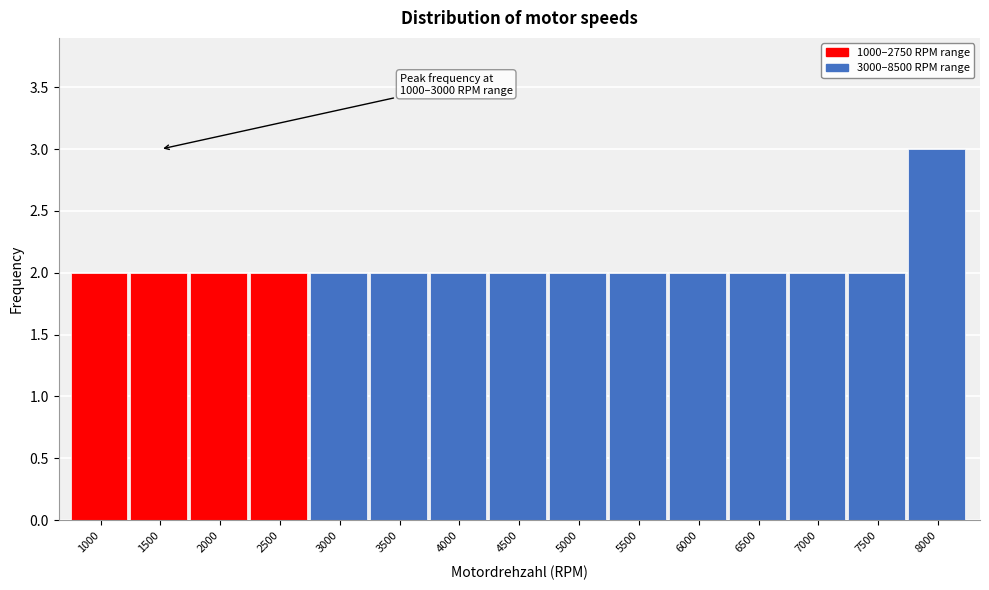

Reading left to right, transcribe all the data shown in this chart.

1000=2	1500=2	2000=2	2500=2	3000=2	3500=2	4000=2	4500=2	5000=2	5500=2	6000=2	6500=2	7000=2	7500=2	8000=3